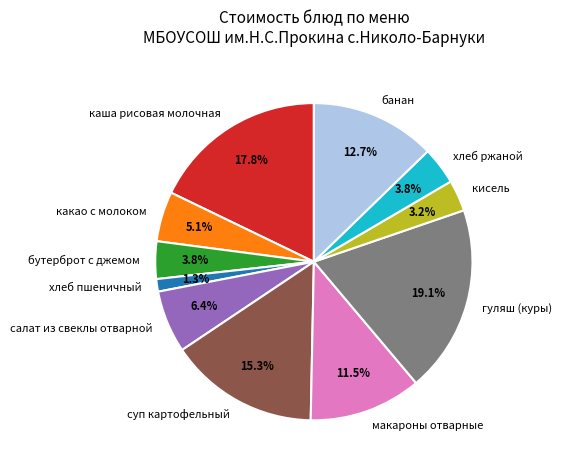

What percentage is the бутерброт с джемом slice, to the nearest percent?

4%